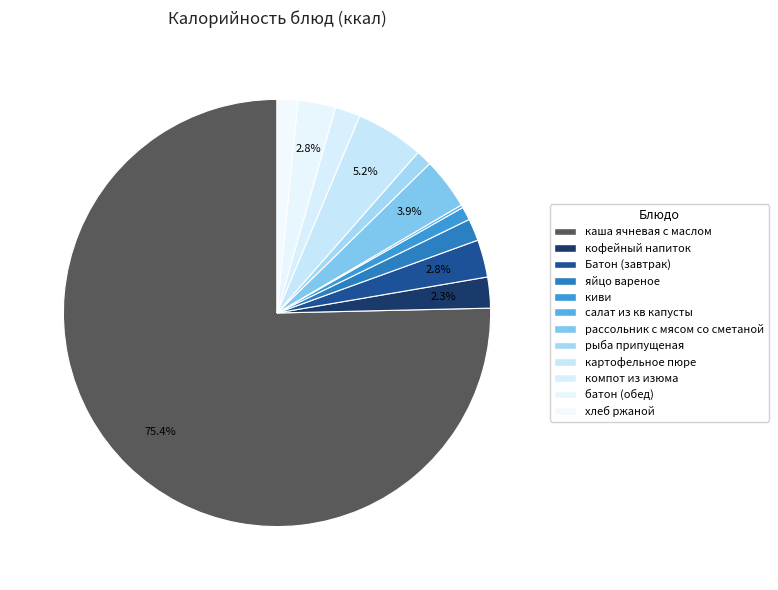

Does any single category account for the majority?

Yes